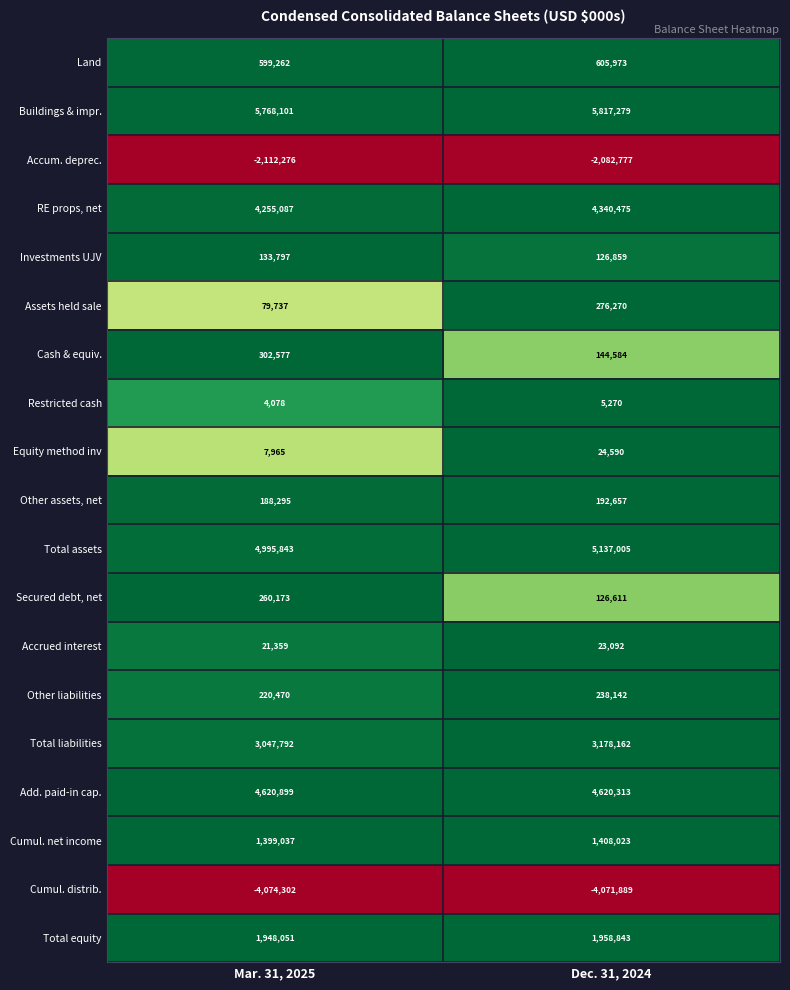

Rank the series at Dec. 31, 2024 from lowest to highest value.

Cumul. distrib., Accum. deprec., Restricted cash, Accrued interest, Equity method inv, Secured debt, net, Investments UJV, Cash & equiv., Other assets, net, Other liabilities, Assets held sale, Land, Cumul. net income, Total equity, Total liabilities, RE props, net, Add. paid-in cap., Total assets, Buildings & impr.